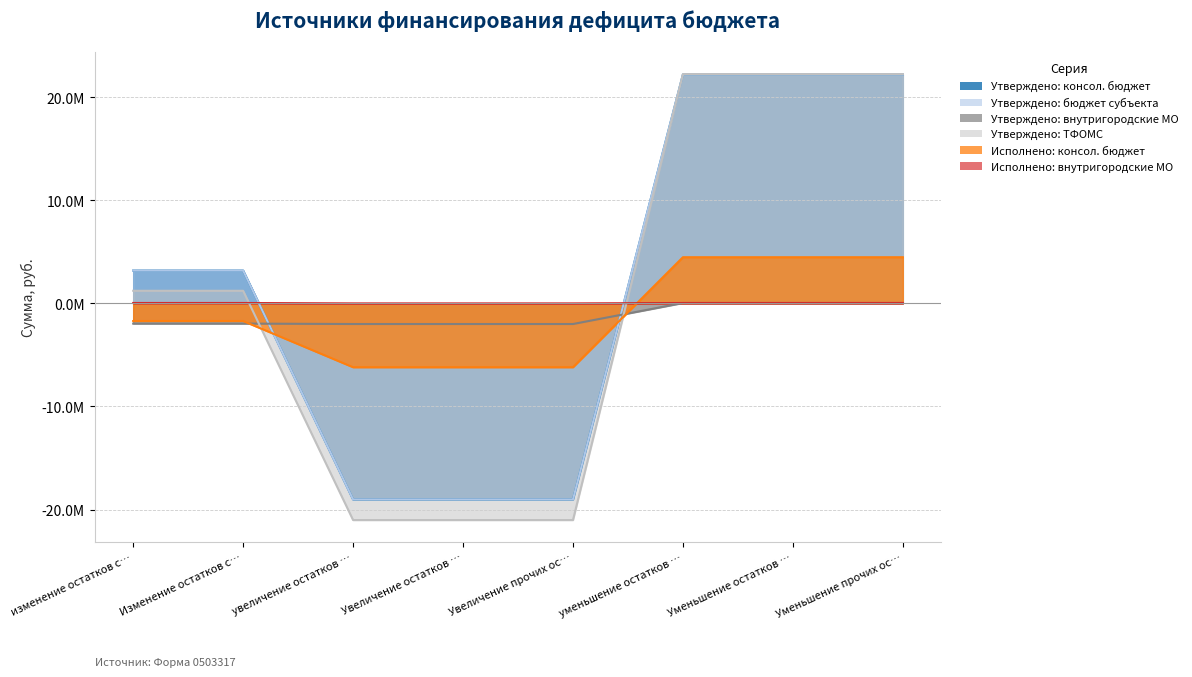

Which series has the largest range (max minus min)?

Утверждено: ТФОМС